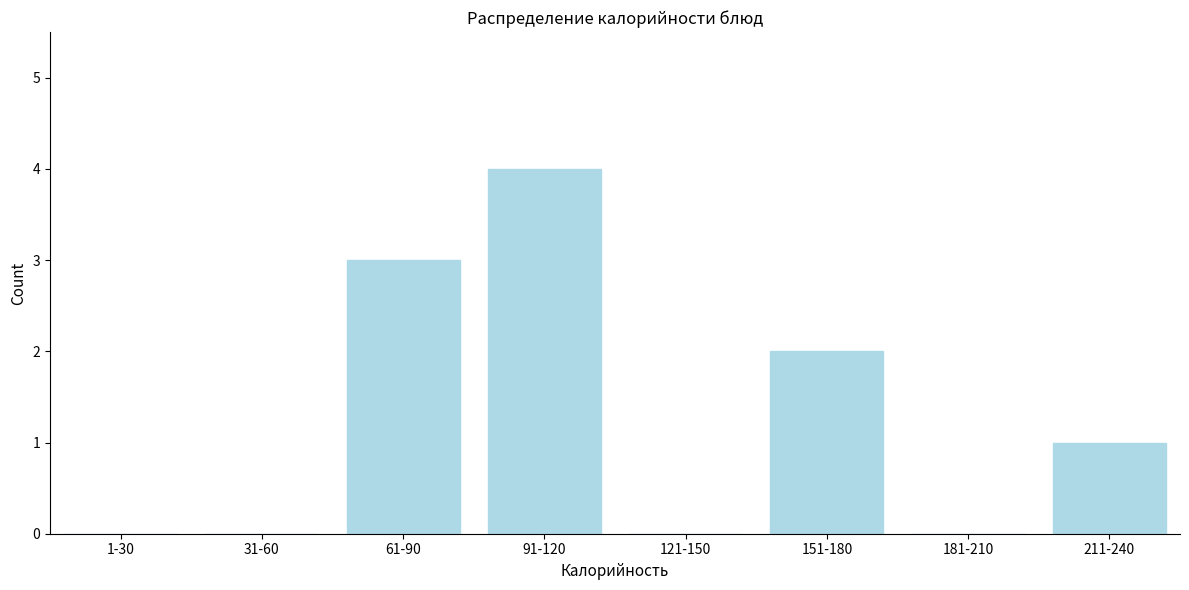

Reading left to right, what are all the values shown in this chart?

1-30=0	31-60=0	61-90=3	91-120=4	121-150=0	151-180=2	181-210=0	211-240=1